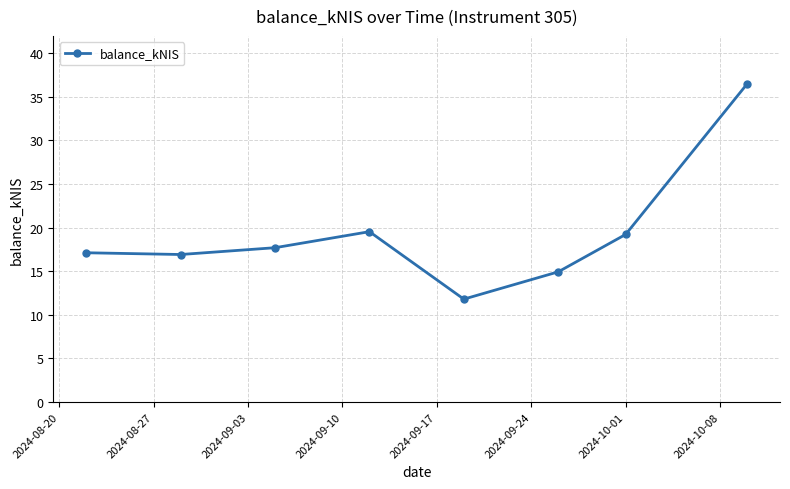

What is the minimum value shown in the chart?

11.8